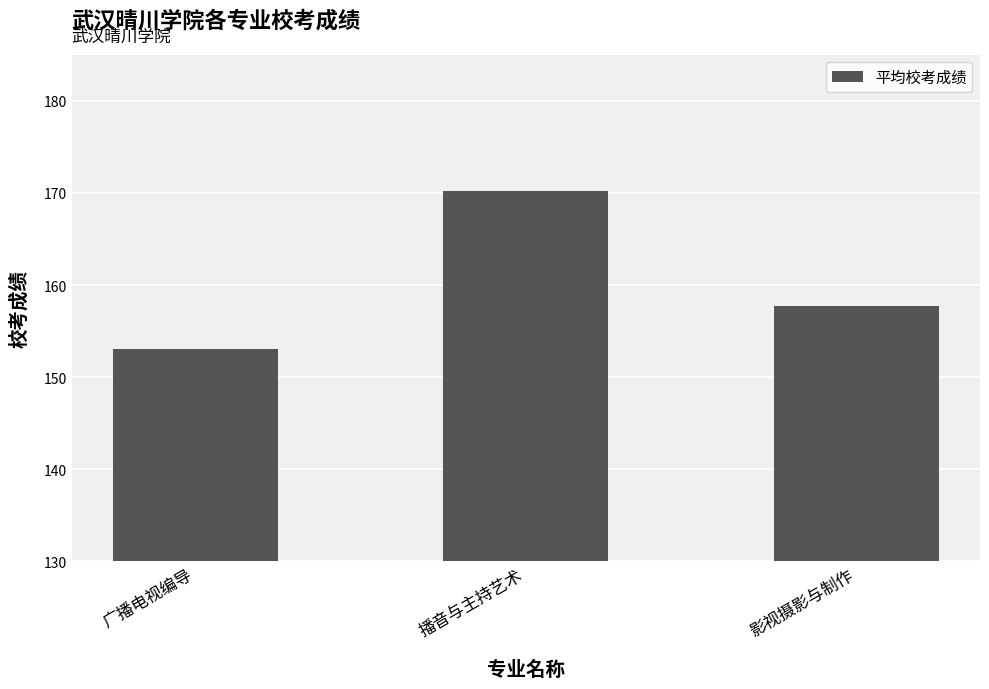

Are the bars horizontal?

No